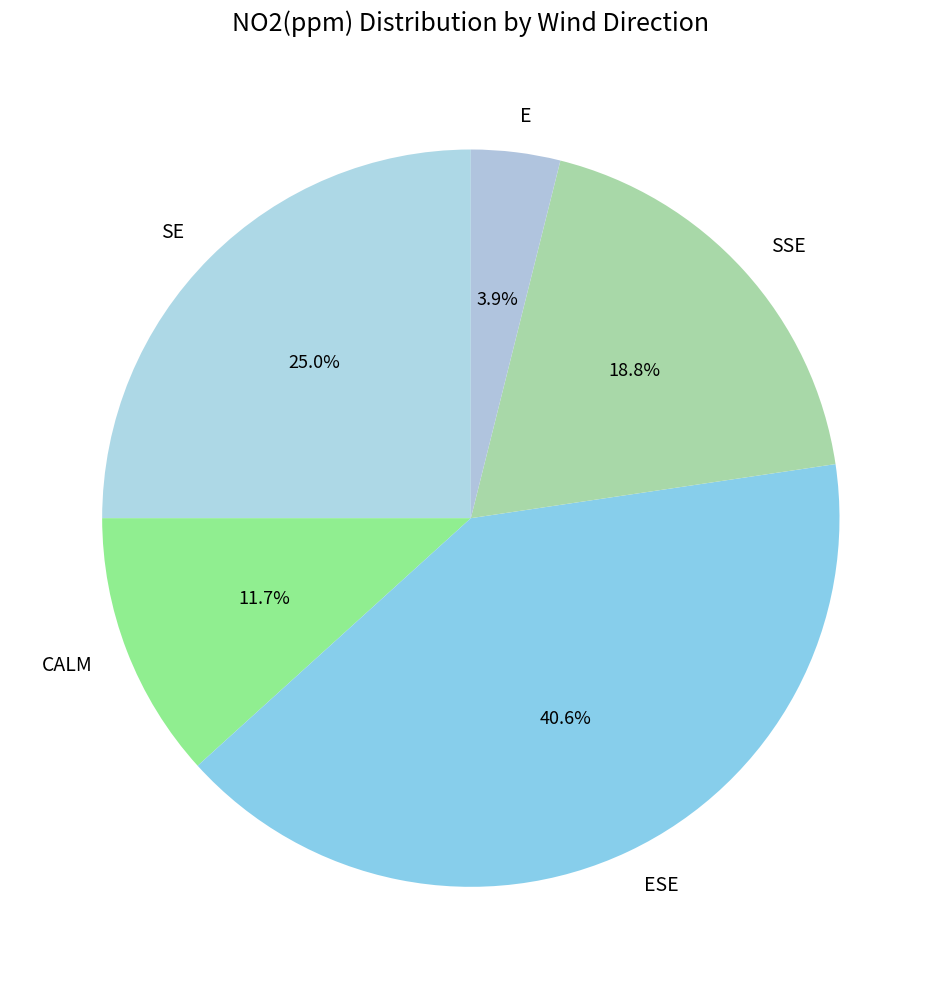

Is the sum of SSE and ESE greater than half?

Yes